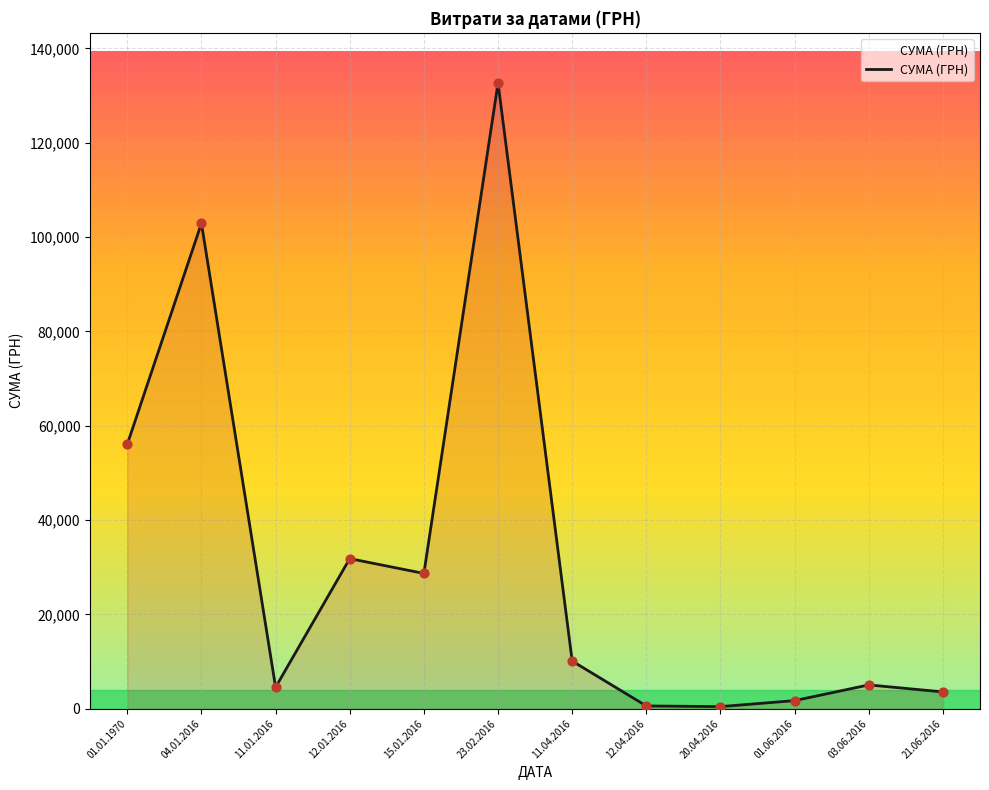

What is the ratio of the value at 03.06.2016 to the value at 21.06.2016?

1.4